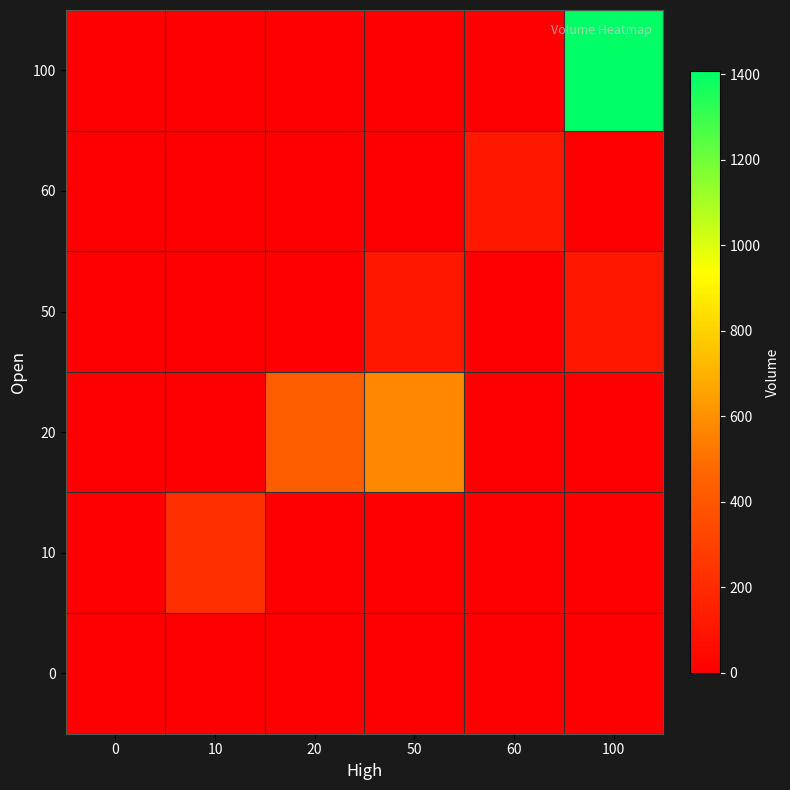

Count the number of categories in the chart.

6